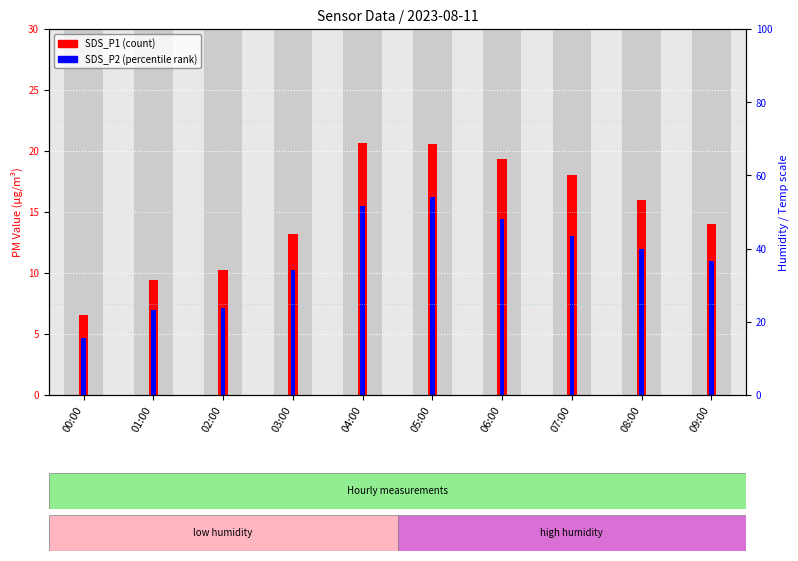

Which series has the widest spread of values?

SDS_P1 (count)